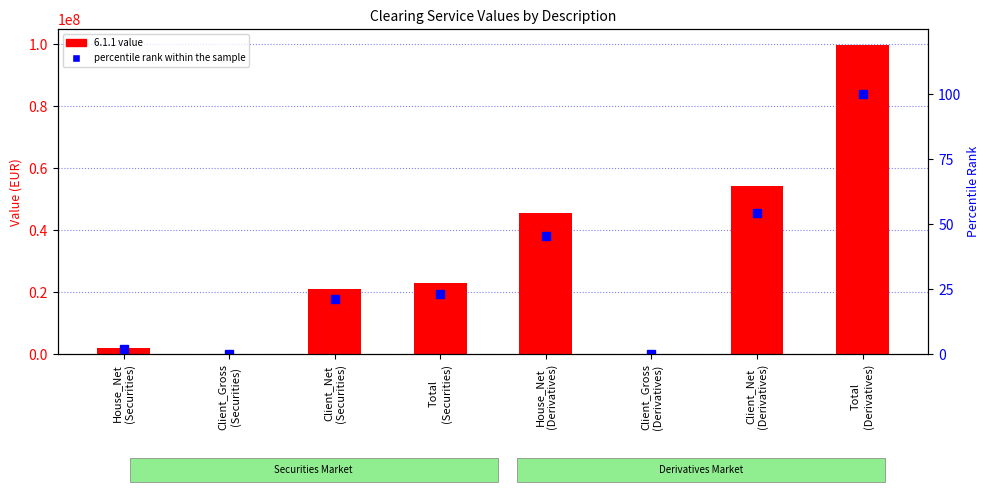

Rank the series at House_Net
(Securities) from lowest to highest value.

percentile rank within the sample, 6.1.1 value